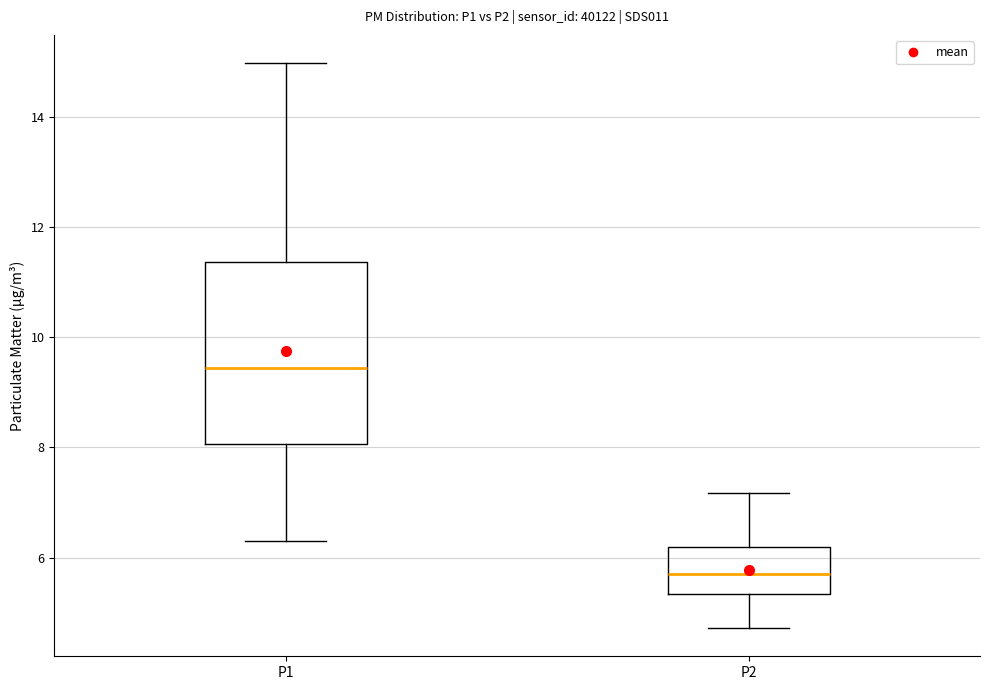

Where is the lower edge of the box for P2 on the y-axis? The values are not printed on the chart, so give them approximately, as read against the axis.

5.4